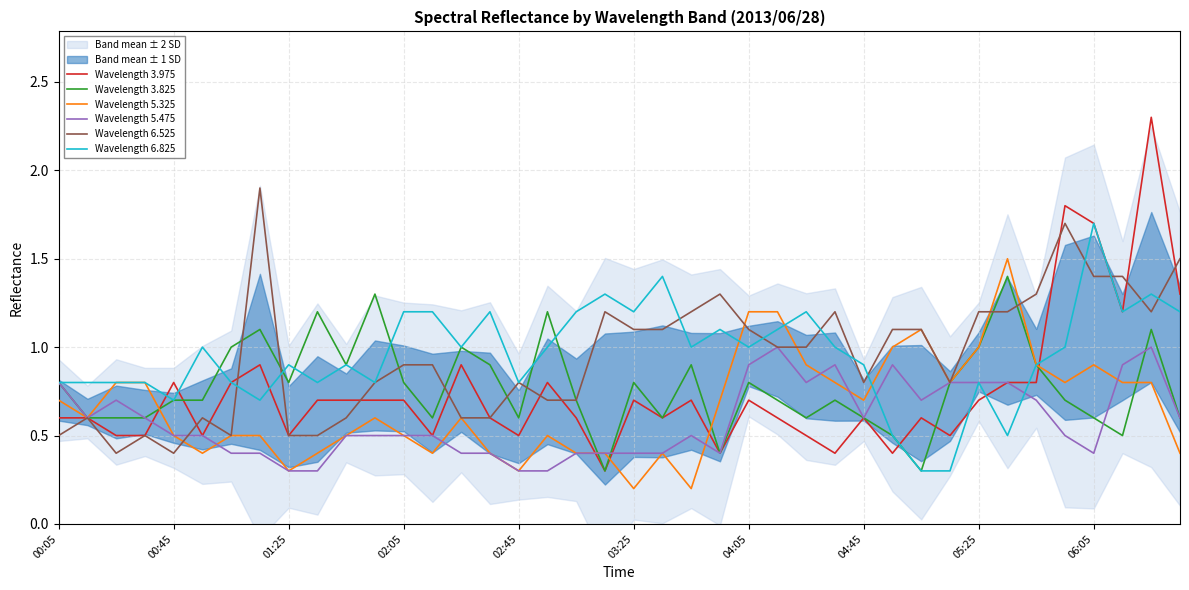

What is the highest value of the Wavelength 5.325 series?

1.5